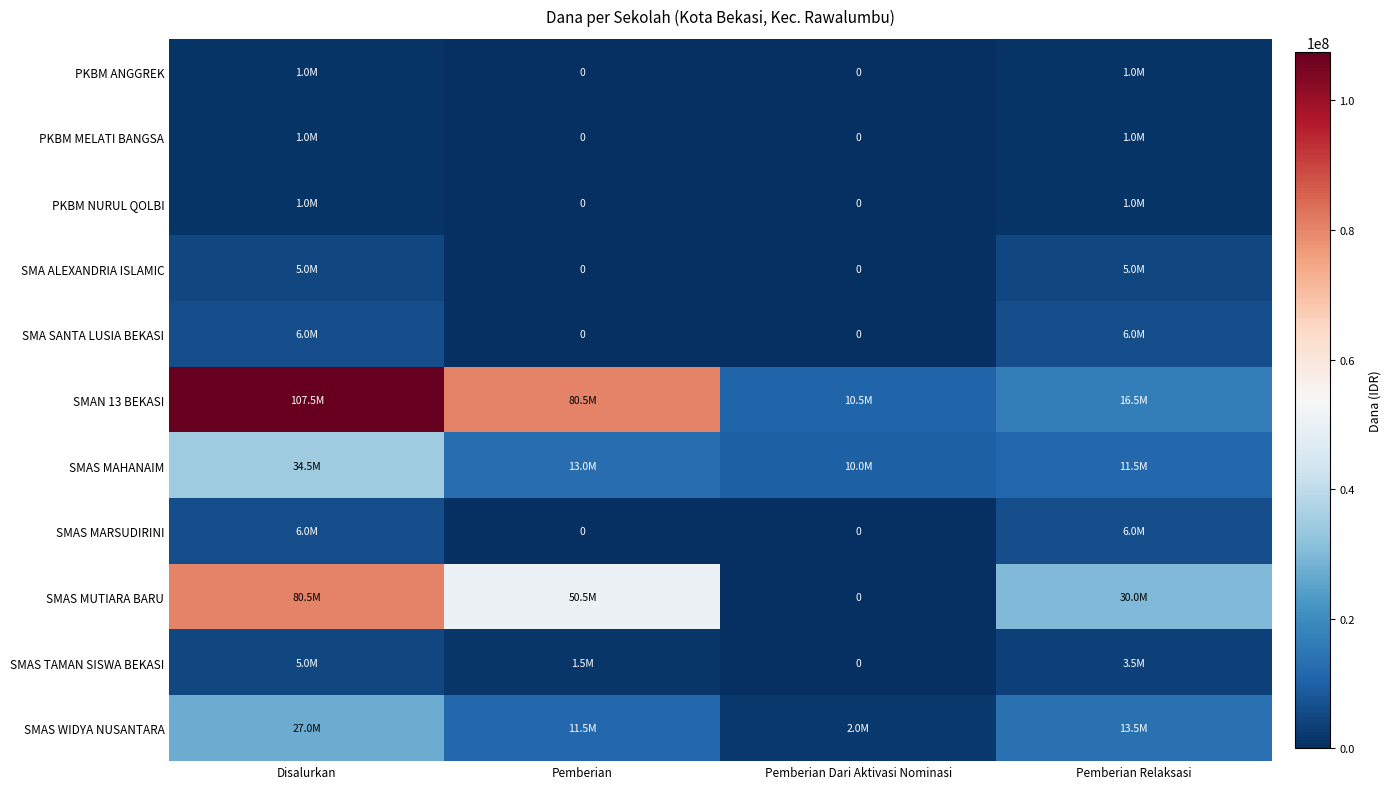

What is the difference between the maximum and minimum values in the PKBM MELATI BANGSA series?

1000000